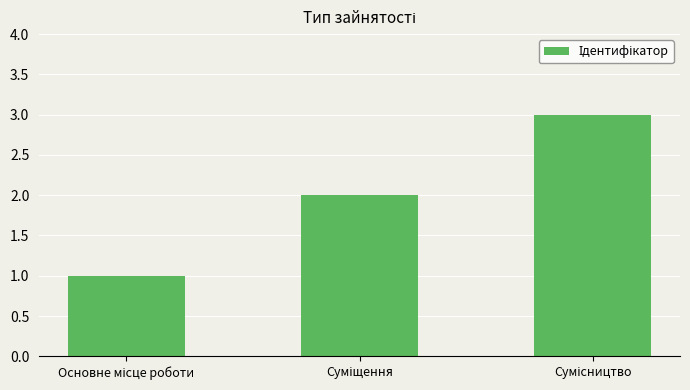

What is the sum of all values?

6